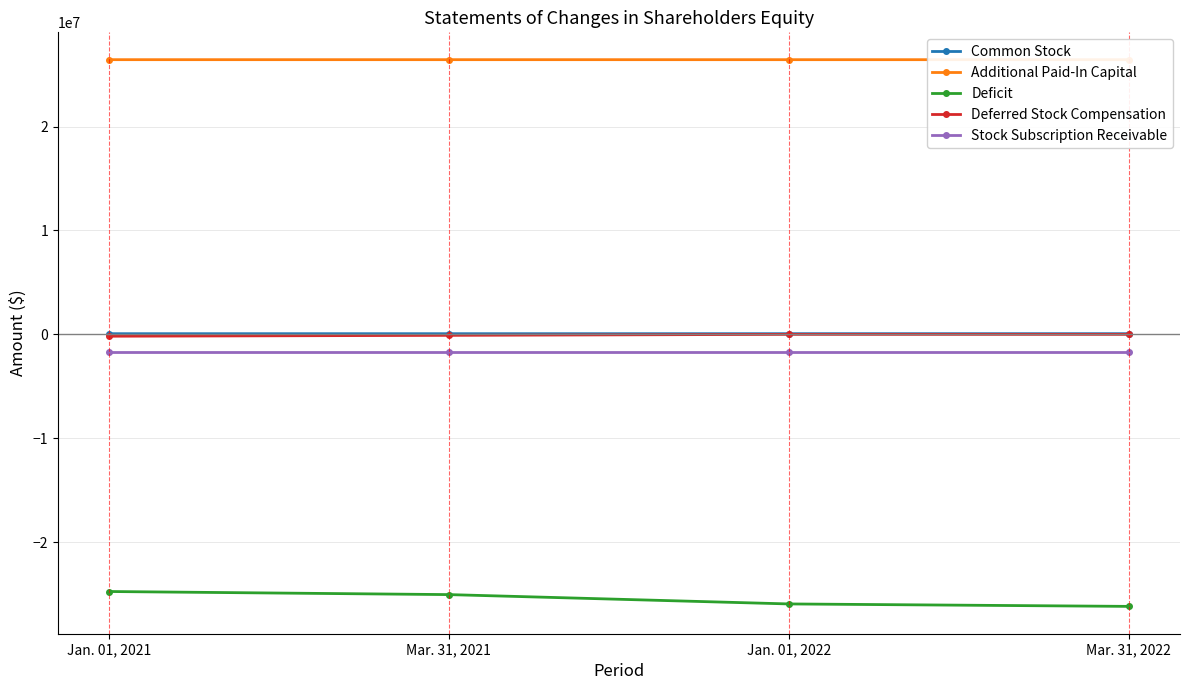

Reading left to right, extract all data points from this chart.

Common Stock: Jan. 01, 2021=61520	Mar. 31, 2021=61520	Jan. 01, 2022=62287	Mar. 31, 2022=62287
Additional Paid-In Capital: Jan. 01, 2021=26439608	Mar. 31, 2021=26439608	Jan. 01, 2022=26438841	Mar. 31, 2022=26438841
Deficit: Jan. 01, 2021=-24754208	Mar. 31, 2021=-25051848	Jan. 01, 2022=-25950532	Mar. 31, 2022=-26185973
Deferred Stock Compensation: Jan. 01, 2021=-179992	Mar. 31, 2021=-96058	Jan. 01, 2022=0	Mar. 31, 2022=0
Stock Subscription Receivable: Jan. 01, 2021=-1735695	Mar. 31, 2021=-1735695	Jan. 01, 2022=-1735695	Mar. 31, 2022=-1735695